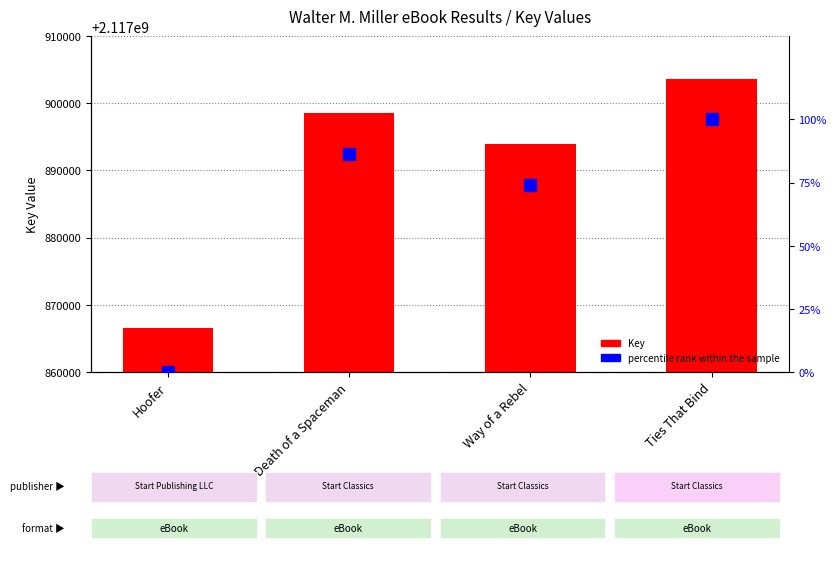

Which category has the lowest value across all series?

Hoofer